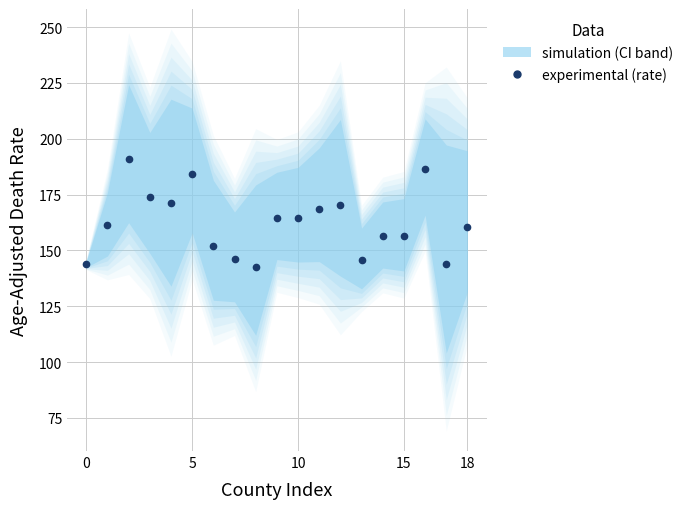

What is the change in value from 15 to 18?

-13.5